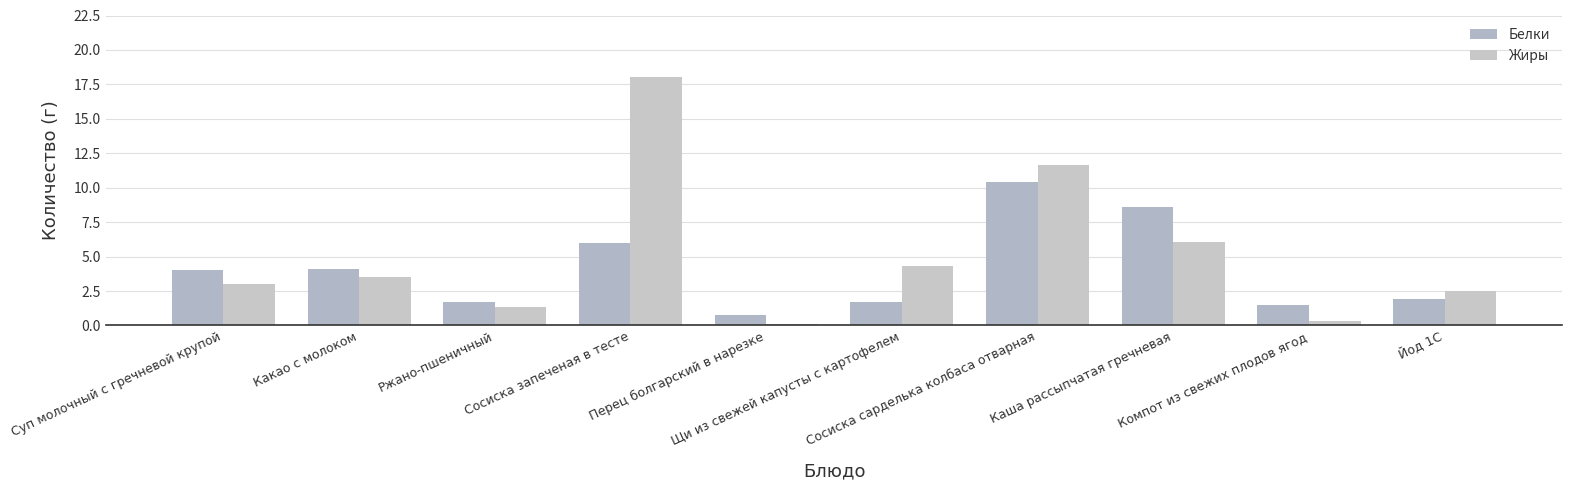

At which label does Жиры first exceed 3?

Суп молочный с гречневой крупой